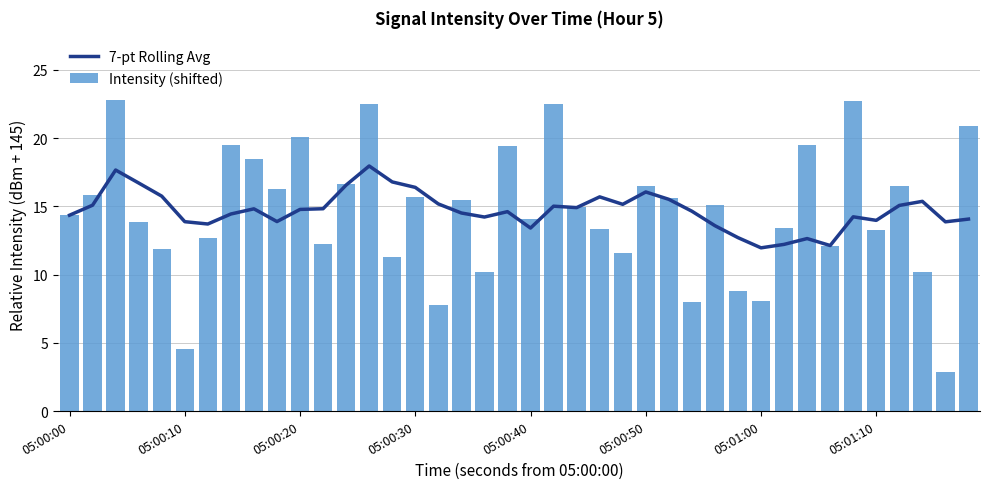

Is it true that 7-pt Rolling Avg equals 14.8 at 05:00:20?

True